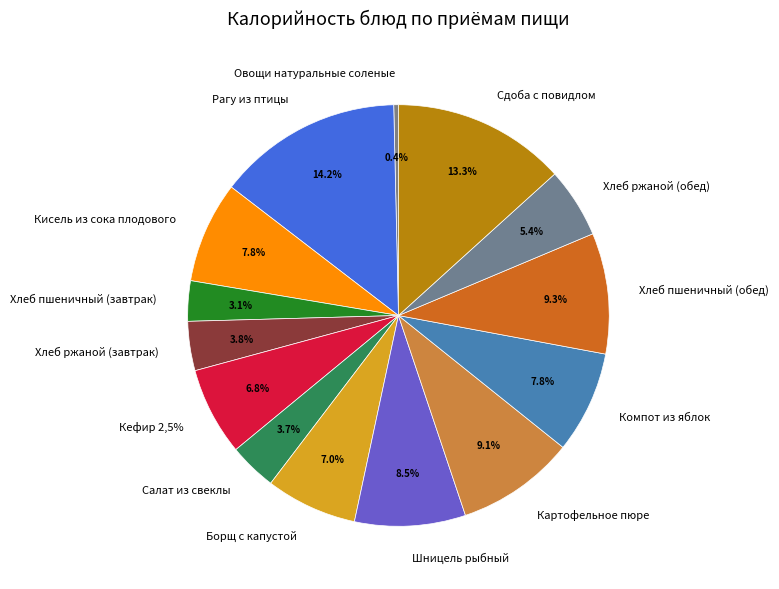

Which category has the biggest portion of the pie?

Рагу из птицы